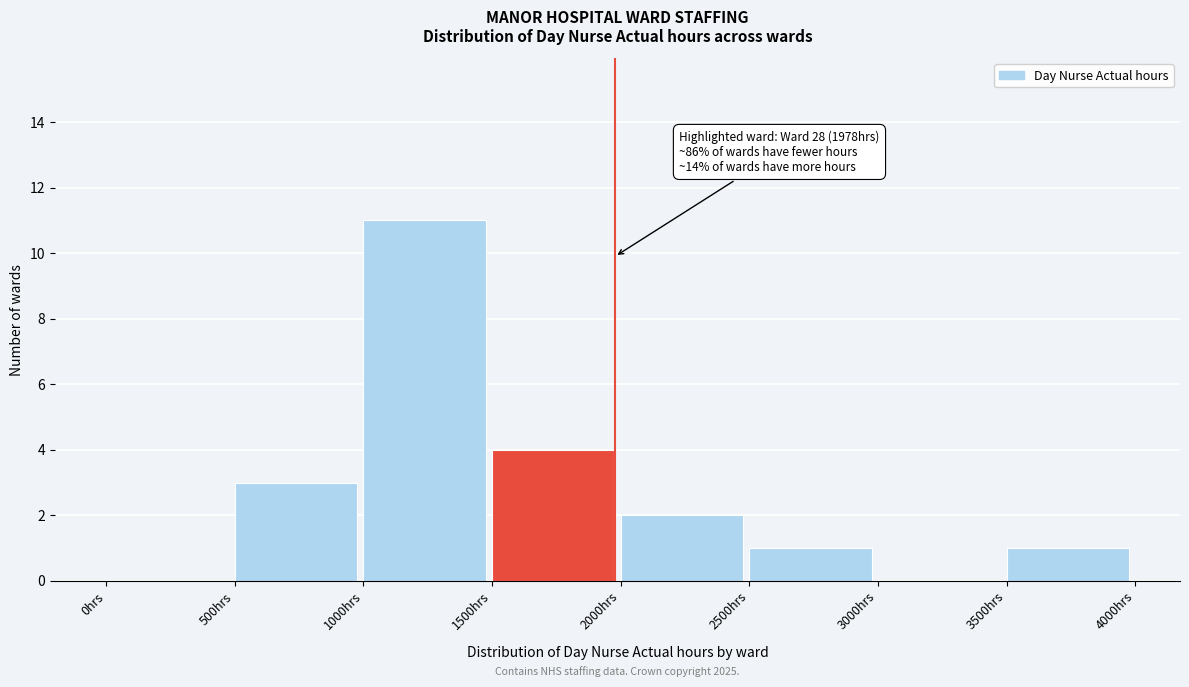

Which range on the x-axis has the tallest bar?

1000 to 1500